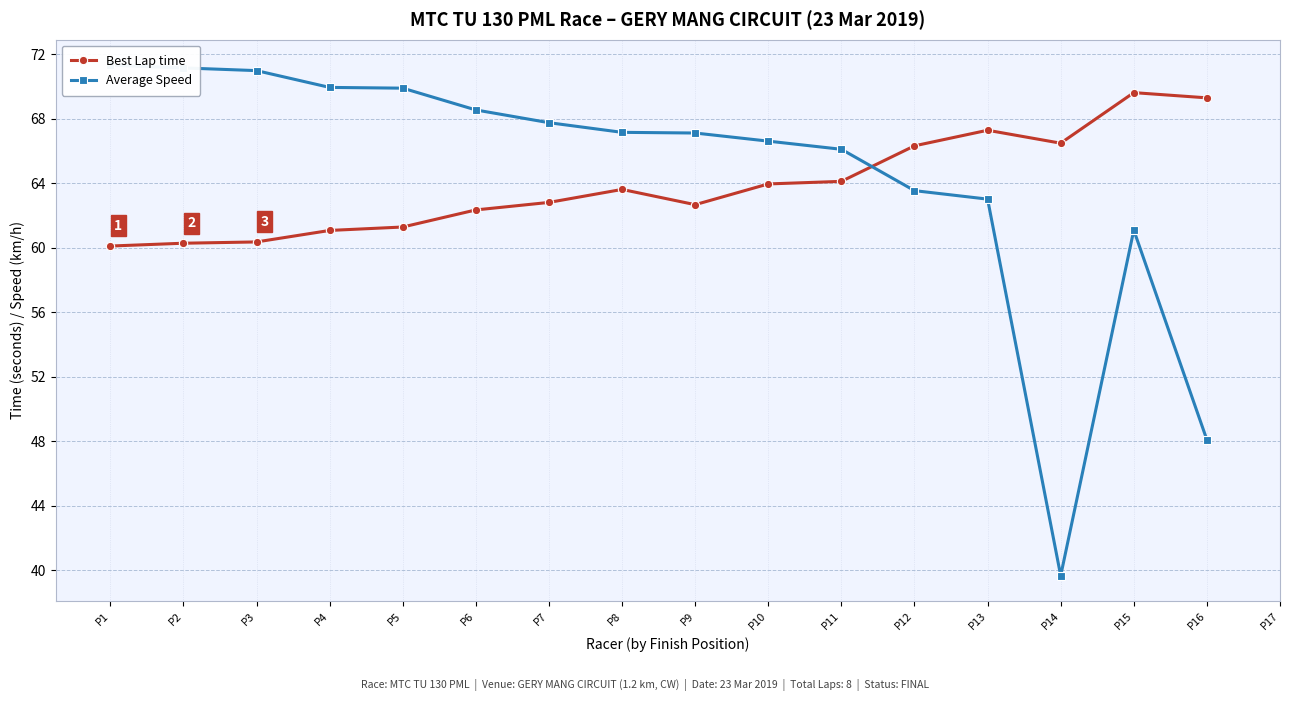

How many times do Average Speed and Best Lap time cross each other?

1